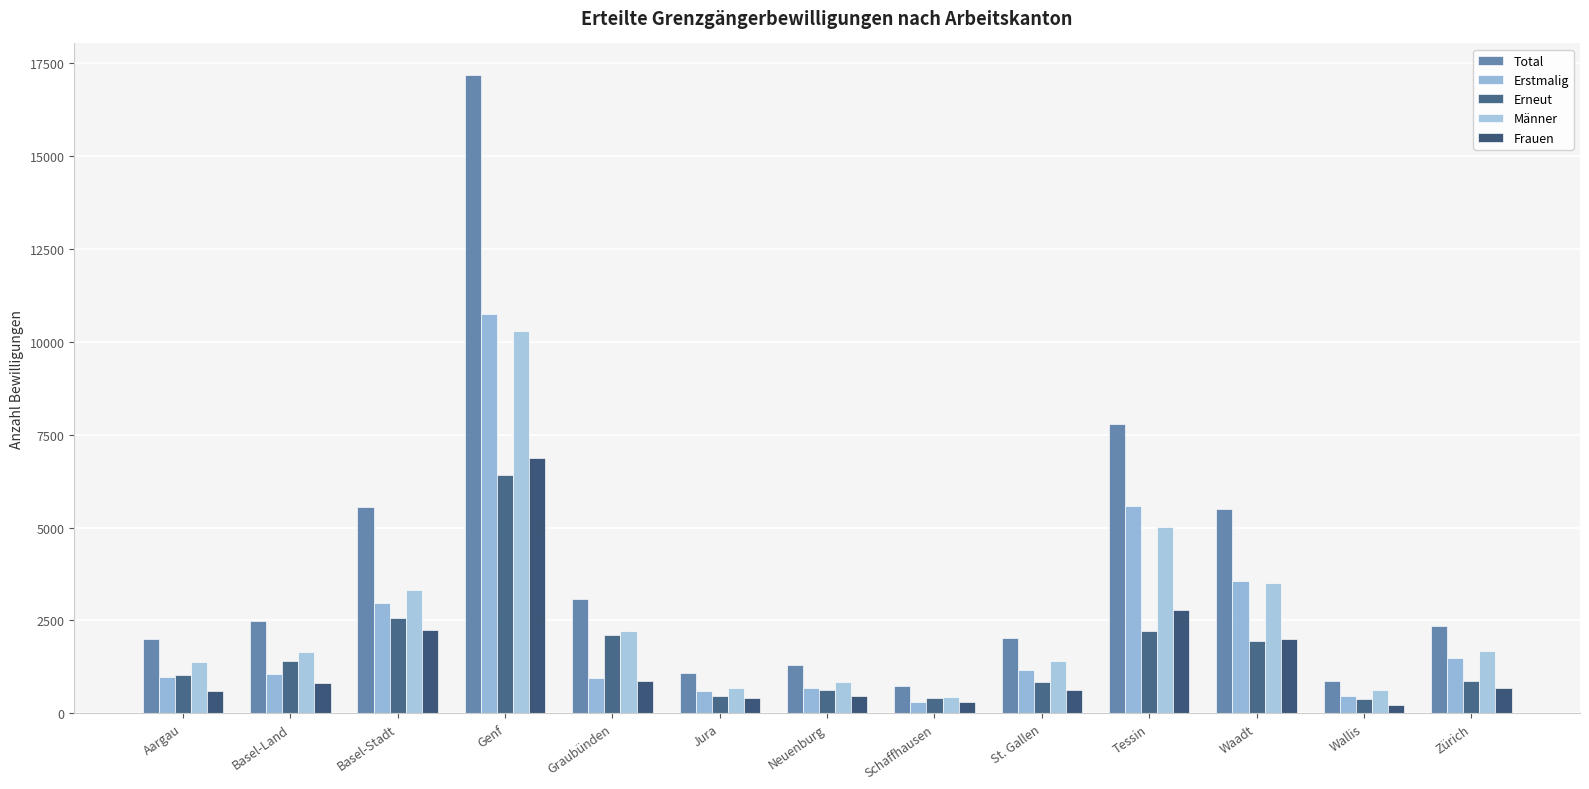

Reading left to right, extract all data points from this chart.

Total: 2003	2475	5559	17162	3077	1083	1314	744	2029	7797	5510	864	2356
Erstmalig: 976	1061	2982	10754	961	608	679	319	1175	5589	3560	474	1491
Erneut: 1027	1414	2577	6408	2116	475	635	425	854	2208	1950	390	865
Männer: 1395	1663	3319	10294	2213	679	850	428	1397	5006	3507	626	1685
Frauen: 608	812	2240	6868	864	404	464	316	632	2791	2003	238	671